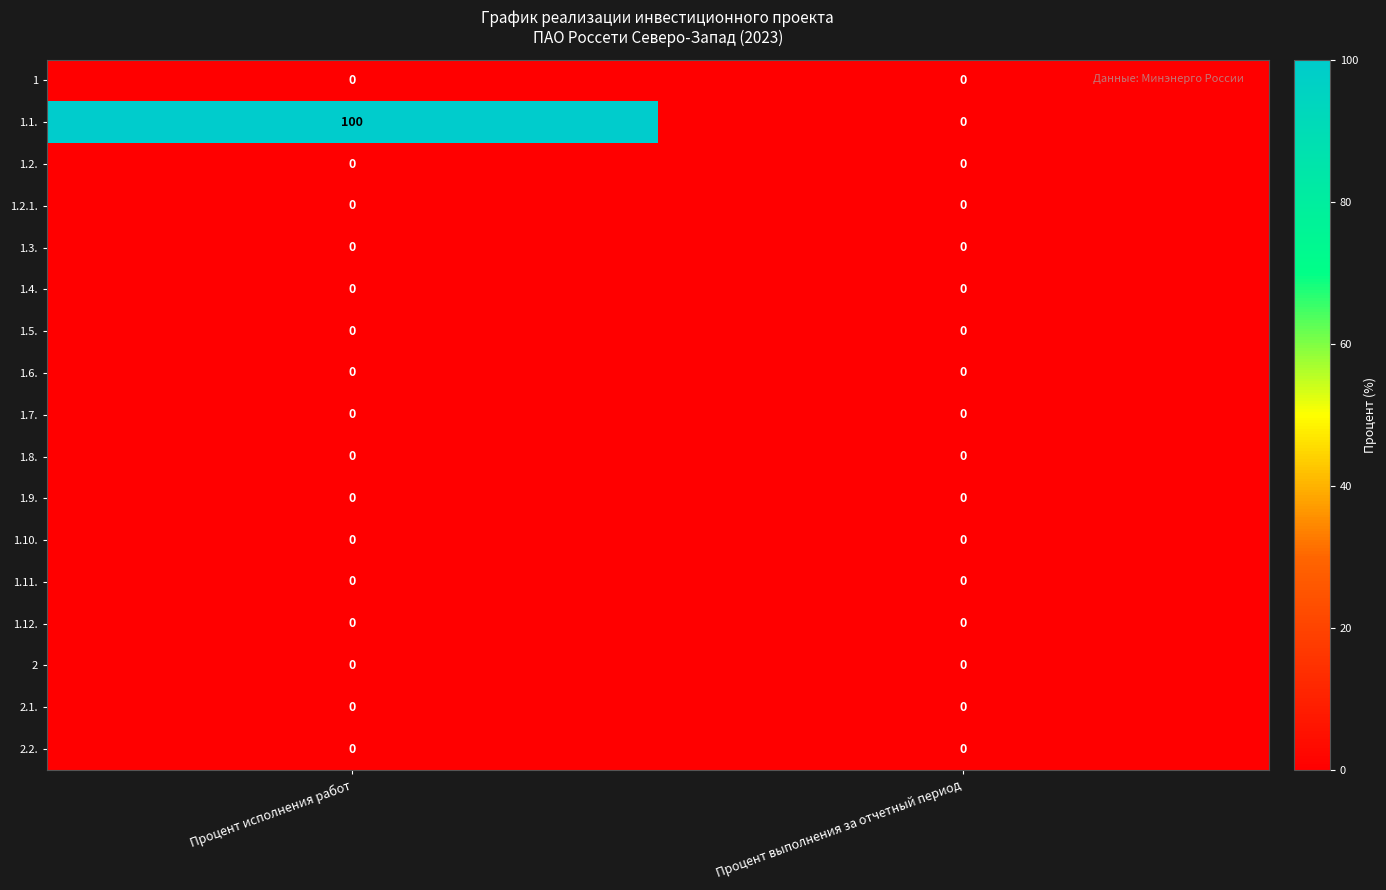

Which series has the largest total across all categories?

1.1.